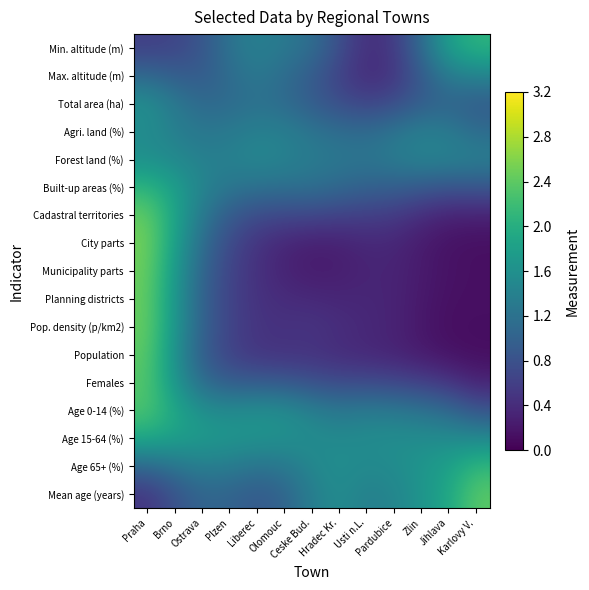

Reading right to left, transcribe all the data shown in this chart.

Min. altitude (m): Karlovy V.=2.1	Jihlava=1.8	Zlin=1.1	Pardubice=0.5	Usti n.L.=0.4	Hradec Kr.=0.8	Ceske Bud.=1.2	Olomouc=1.3	Liberec=1.4	Plzen=1.2	Ostrava=0.8	Brno=0.7	Praha=0.6
Max. altitude (m): Karlovy V.=1.4	Jihlava=1.3	Zlin=0.9	Pardubice=0.5	Usti n.L.=0.4	Hradec Kr.=0.6	Ceske Bud.=0.9	Olomouc=1.1	Liberec=1.3	Plzen=1.1	Ostrava=0.9	Brno=1.0	Praha=1.1
Total area (ha): Karlovy V.=0.9	Jihlava=1.0	Zlin=0.9	Pardubice=0.7	Usti n.L.=0.7	Hradec Kr.=0.8	Ceske Bud.=0.9	Olomouc=1.1	Liberec=1.2	Plzen=1.1	Ostrava=1.1	Brno=1.3	Praha=1.6
Agri. land (%): Karlovy V.=1.1	Jihlava=1.3	Zlin=1.4	Pardubice=1.2	Usti n.L.=1.1	Hradec Kr.=1.1	Ceske Bud.=1.2	Olomouc=1.4	Liberec=1.4	Plzen=1.3	Ostrava=1.3	Brno=1.4	Praha=1.5
Forest land (%): Karlovy V.=1.4	Jihlava=1.4	Zlin=1.4	Pardubice=1.3	Usti n.L.=1.3	Hradec Kr.=1.3	Ceske Bud.=1.3	Olomouc=1.4	Liberec=1.5	Plzen=1.4	Ostrava=1.4	Brno=1.5	Praha=1.6
Built-up areas (%): Karlovy V.=0.8	Jihlava=0.8	Zlin=0.9	Pardubice=1.0	Usti n.L.=1.0	Hradec Kr.=1.1	Ceske Bud.=1.2	Olomouc=1.2	Liberec=1.2	Plzen=1.2	Ostrava=1.4	Brno=1.8	Praha=2.1
Cadastral territories: Karlovy V.=0.3	Jihlava=0.3	Zlin=0.4	Pardubice=0.5	Usti n.L.=0.6	Hradec Kr.=0.6	Ceske Bud.=0.7	Olomouc=0.7	Liberec=0.7	Plzen=0.9	Ostrava=1.3	Brno=1.9	Praha=2.4
City parts: Karlovy V.=0.1	Jihlava=0.2	Zlin=0.2	Pardubice=0.3	Usti n.L.=0.4	Hradec Kr.=0.3	Ceske Bud.=0.3	Olomouc=0.3	Liberec=0.5	Plzen=0.7	Ostrava=1.1	Brno=1.8	Praha=2.5
Municipality parts: Karlovy V.=0.1	Jihlava=0.2	Zlin=0.2	Pardubice=0.3	Usti n.L.=0.3	Hradec Kr.=0.3	Ceske Bud.=0.2	Olomouc=0.3	Liberec=0.4	Plzen=0.6	Ostrava=1.0	Brno=1.7	Praha=2.5
Planning districts: Karlovy V.=0.1	Jihlava=0.1	Zlin=0.2	Pardubice=0.3	Usti n.L.=0.3	Hradec Kr.=0.3	Ceske Bud.=0.4	Olomouc=0.4	Liberec=0.5	Plzen=0.6	Ostrava=1.0	Brno=1.7	Praha=2.5
Pop. density (p/km2): Karlovy V.=0.1	Jihlava=0.1	Zlin=0.2	Pardubice=0.3	Usti n.L.=0.4	Hradec Kr.=0.4	Ceske Bud.=0.5	Olomouc=0.5	Liberec=0.5	Plzen=0.6	Ostrava=1.0	Brno=1.7	Praha=2.5
Population: Karlovy V.=0.1	Jihlava=0.2	Zlin=0.2	Pardubice=0.3	Usti n.L.=0.4	Hradec Kr.=0.4	Ceske Bud.=0.5	Olomouc=0.5	Liberec=0.5	Plzen=0.6	Ostrava=0.9	Brno=1.6	Praha=2.4
Females: Karlovy V.=0.3	Jihlava=0.5	Zlin=0.6	Pardubice=0.7	Usti n.L.=0.7	Hradec Kr.=0.7	Ceske Bud.=0.8	Olomouc=0.9	Liberec=0.9	Plzen=0.9	Ostrava=1.1	Brno=1.7	Praha=2.3
Age 0-14 (%): Karlovy V.=0.8	Jihlava=1.1	Zlin=1.2	Pardubice=1.3	Usti n.L.=1.3	Hradec Kr.=1.3	Ceske Bud.=1.4	Olomouc=1.6	Liberec=1.6	Plzen=1.5	Ostrava=1.6	Brno=1.9	Praha=2.3
Age 15-64 (%): Karlovy V.=1.5	Jihlava=1.6	Zlin=1.6	Pardubice=1.6	Usti n.L.=1.6	Hradec Kr.=1.5	Ceske Bud.=1.6	Olomouc=1.6	Liberec=1.7	Plzen=1.7	Ostrava=1.7	Brno=1.8	Praha=1.9
Age 65+ (%): Karlovy V.=2.1	Jihlava=1.8	Zlin=1.7	Pardubice=1.6	Usti n.L.=1.5	Hradec Kr.=1.6	Ceske Bud.=1.5	Olomouc=1.3	Liberec=1.2	Plzen=1.3	Ostrava=1.4	Brno=1.2	Praha=1.1
Mean age (years): Karlovy V.=2.4	Jihlava=1.9	Zlin=1.7	Pardubice=1.4	Usti n.L.=1.4	Hradec Kr.=1.5	Ceske Bud.=1.4	Olomouc=1.0	Liberec=0.9	Plzen=1.0	Ostrava=1.0	Brno=0.8	Praha=0.5